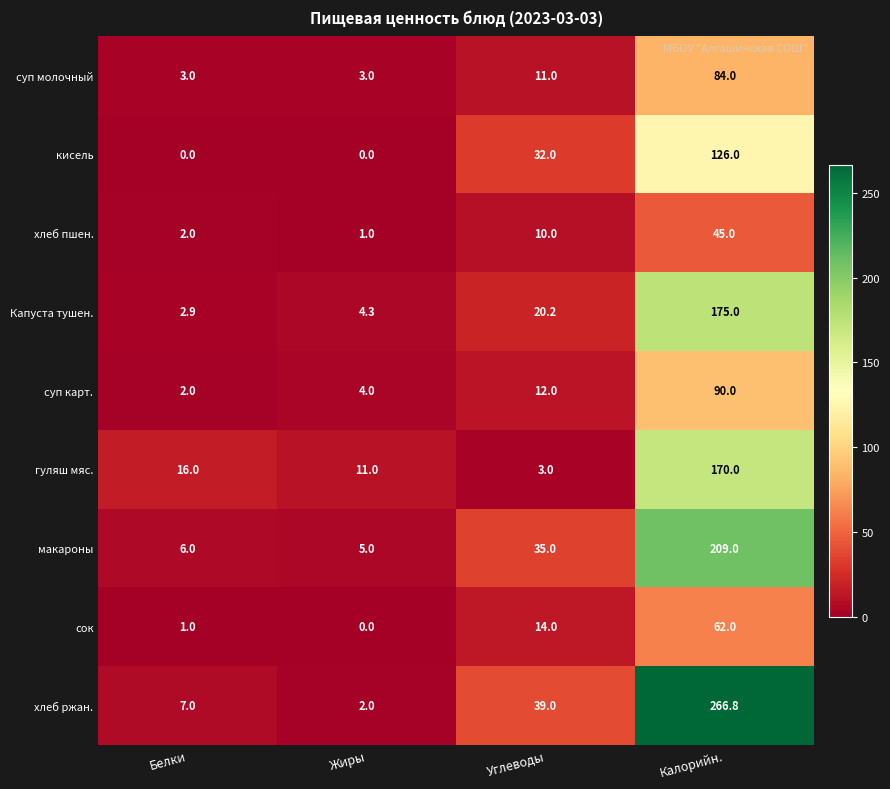

What is the greatest value displayed?

266.8